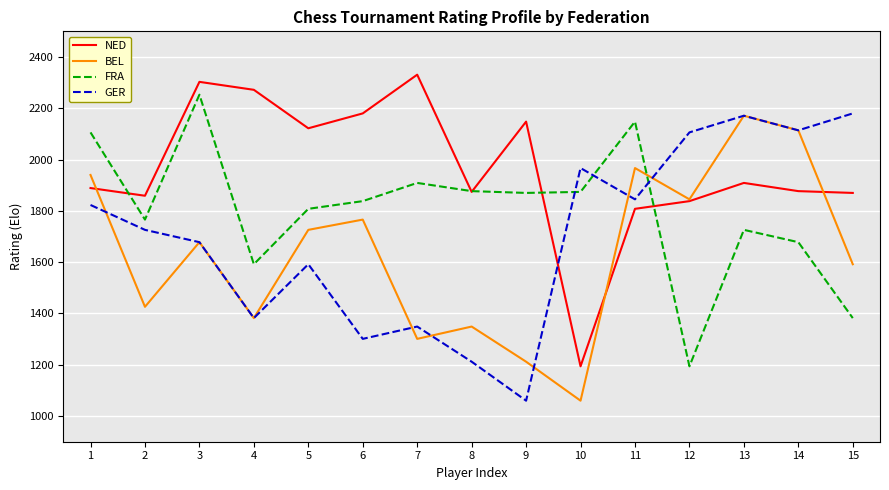

The value of NED at 1 is 460. True or false?

False